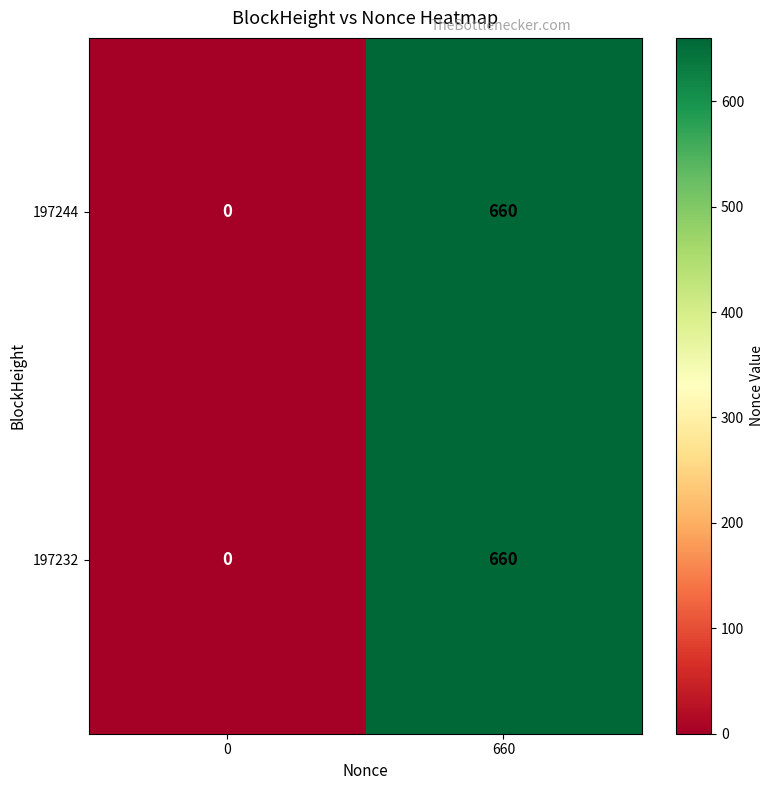

The 197232 series shows 256 at 0. True or false?

False